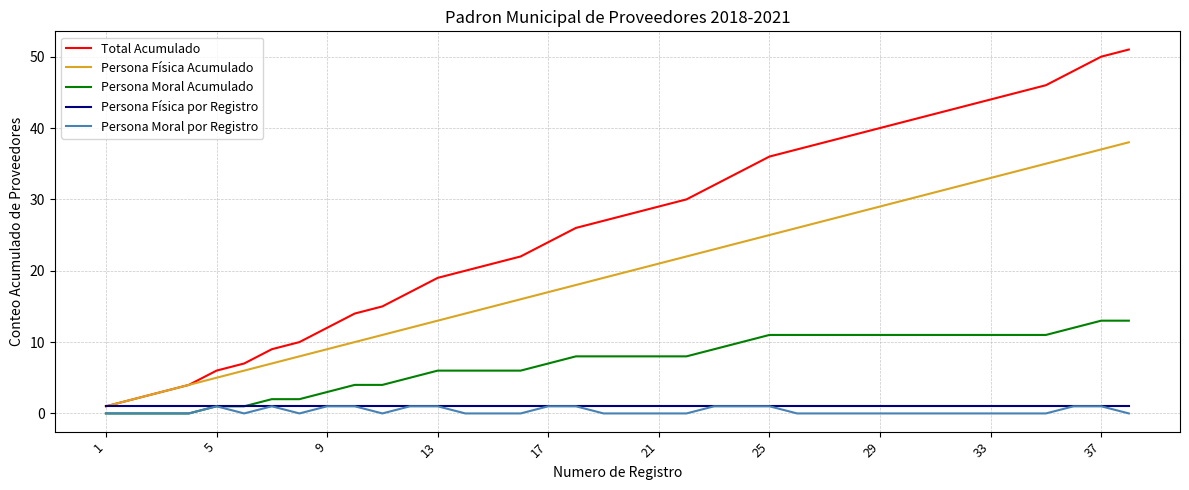

Which series has the largest total across all categories?

Total Acumulado